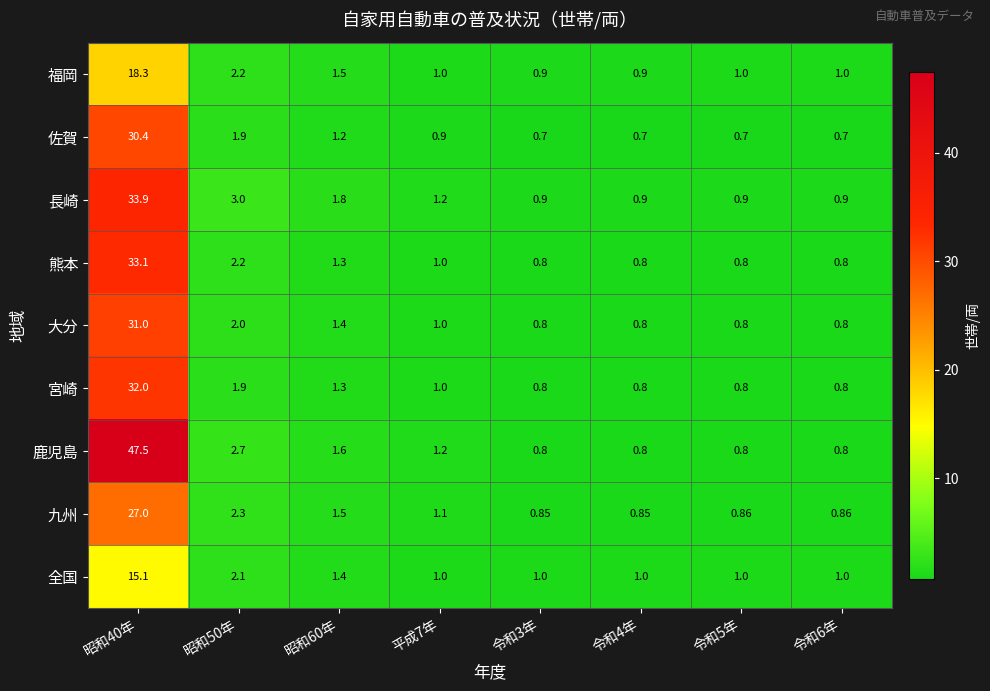

List the series in order of their peak value, lowest first.

全国, 福岡, 九州, 佐賀, 大分, 宮崎, 熊本, 長崎, 鹿児島